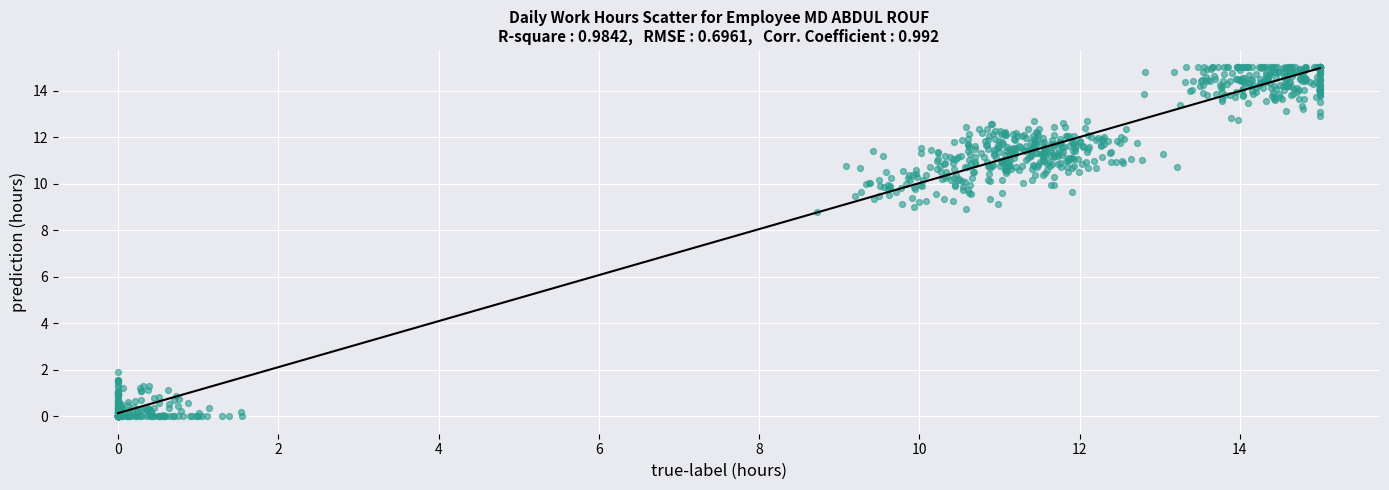

What is the range of Y values (max minus min)?

15.0